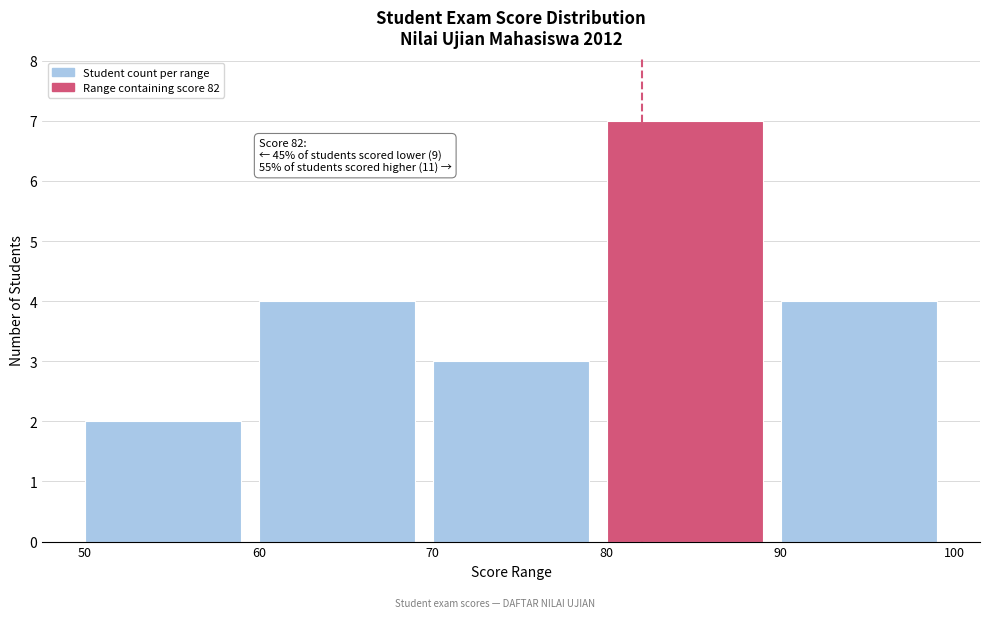

Over which range of the x-axis is the bar tallest?

80 to 90